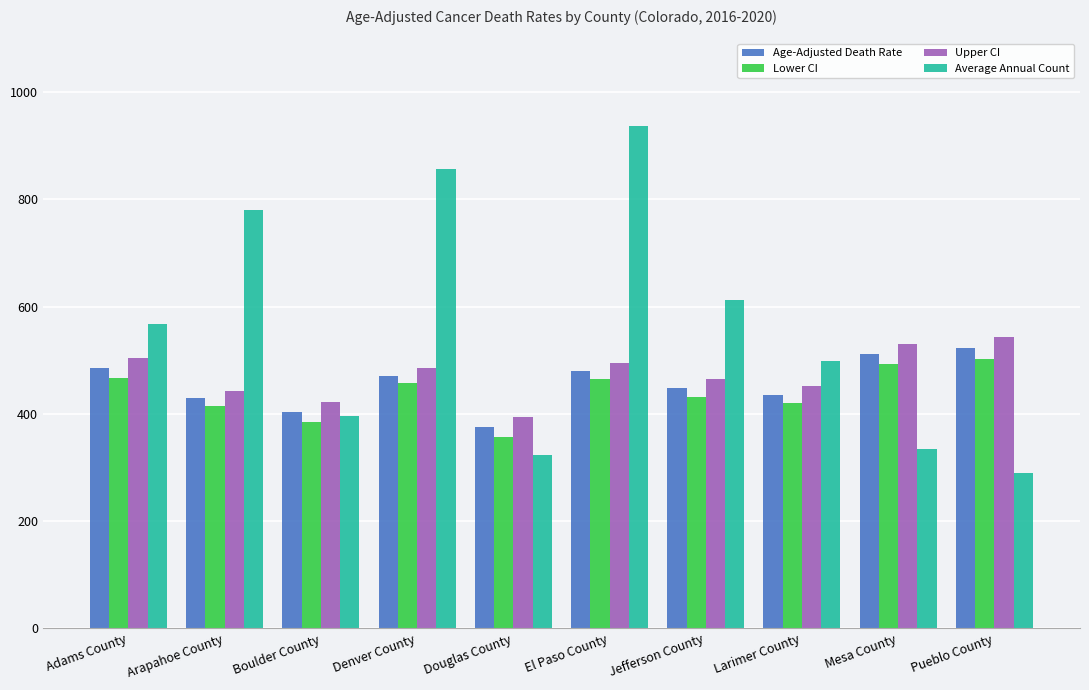

Which series changed the most between Jefferson County and Pueblo County?

Average Annual Count